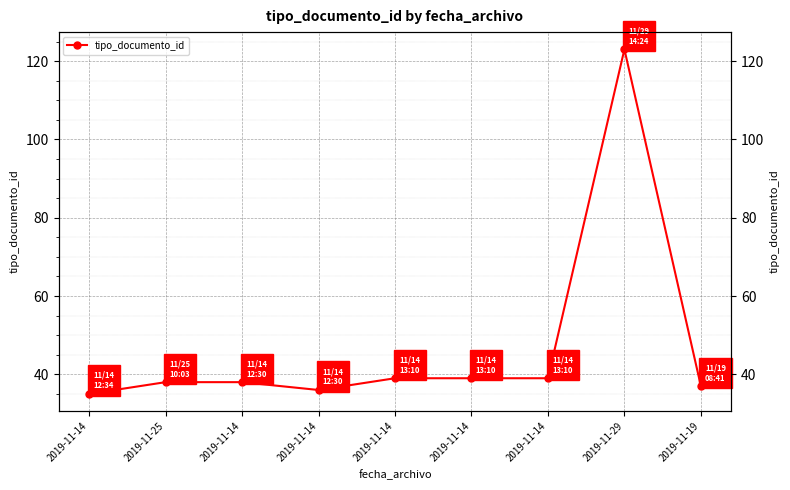

List the labels in order of value, largest first.

2019-11-29, 2019-11-14, 2019-11-14, 2019-11-14, 2019-11-25, 2019-11-14, 2019-11-19, 2019-11-14, 2019-11-14